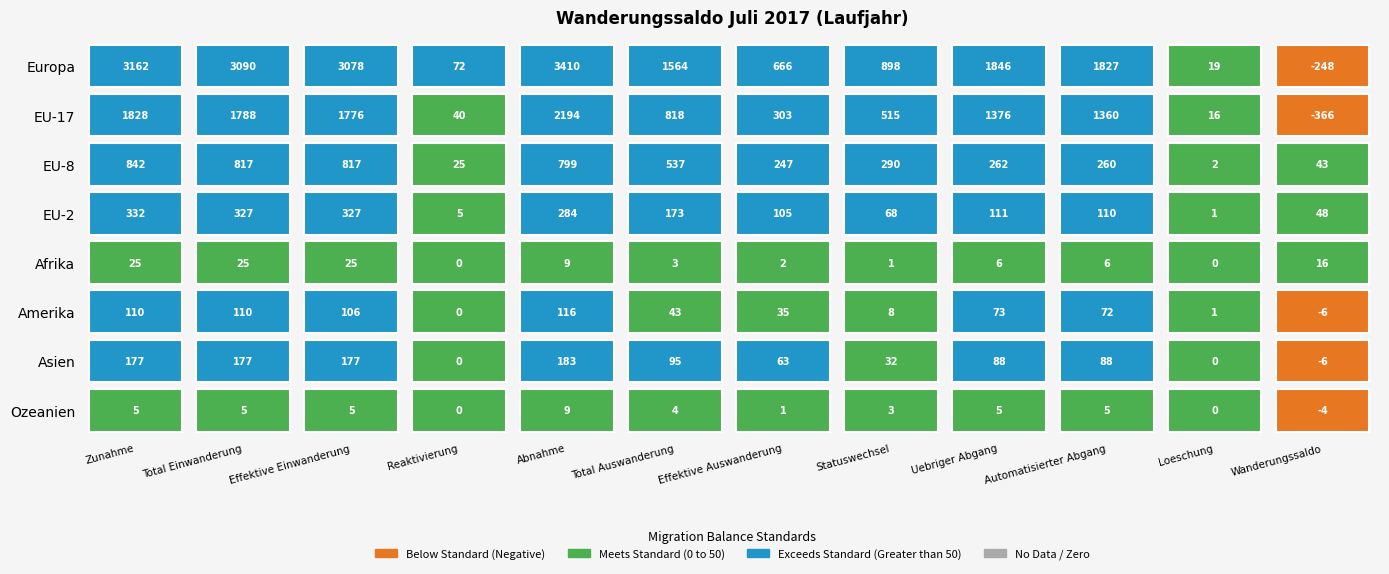

Rank the series at 10 from highest to lowest value.

Europa, EU-17, EU-8, EU-2, Amerika, Afrika, Asien, Ozeanien